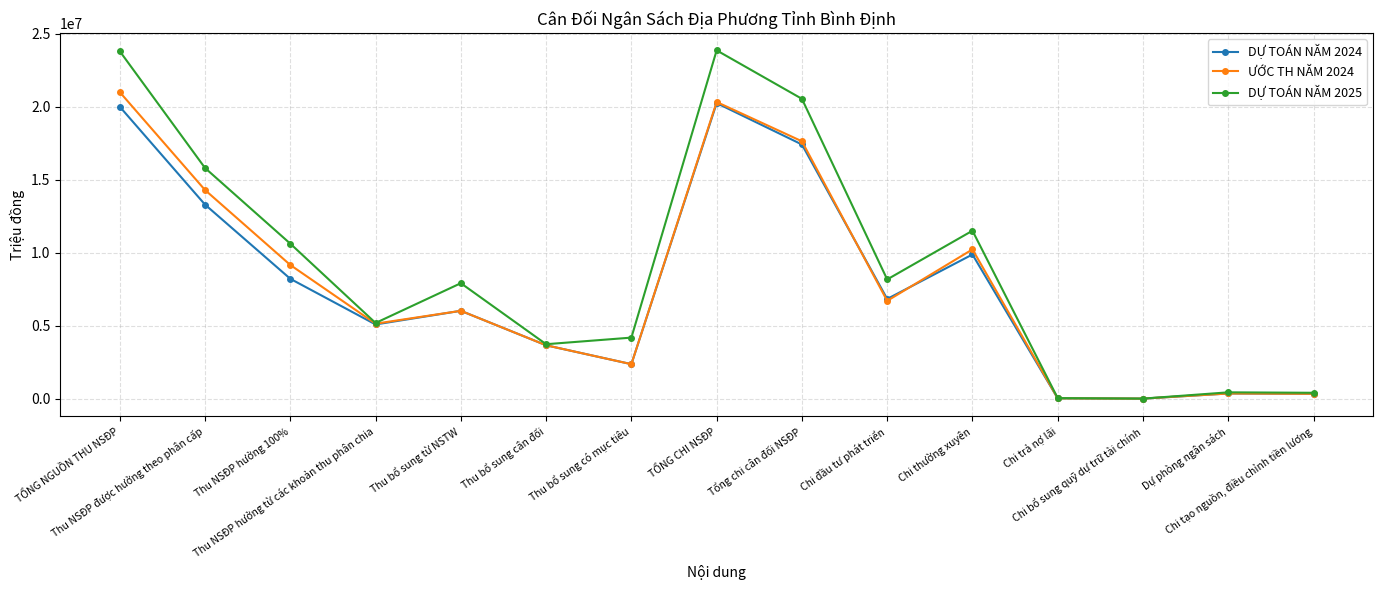

Is it true that DỰ TOÁN NĂM 2025 equals 400666.0 at Chi tạo nguồn, điều chỉnh tiền lương?

True